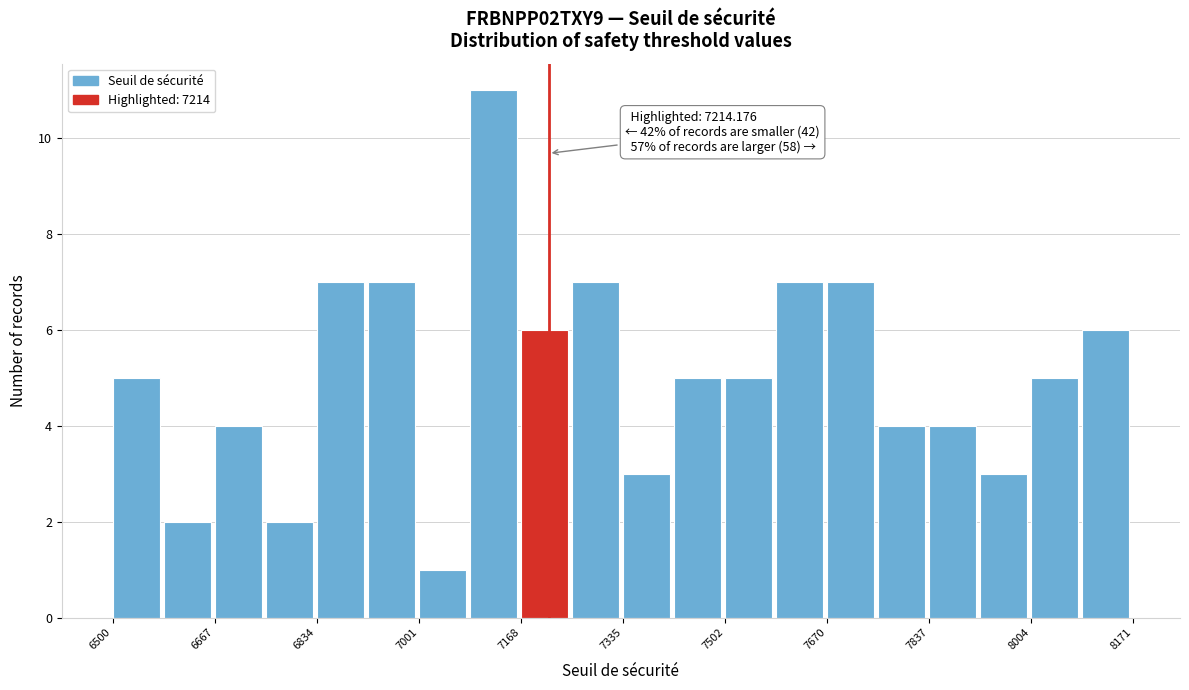

Which range on the x-axis has the tallest bar?

7080 to 7160